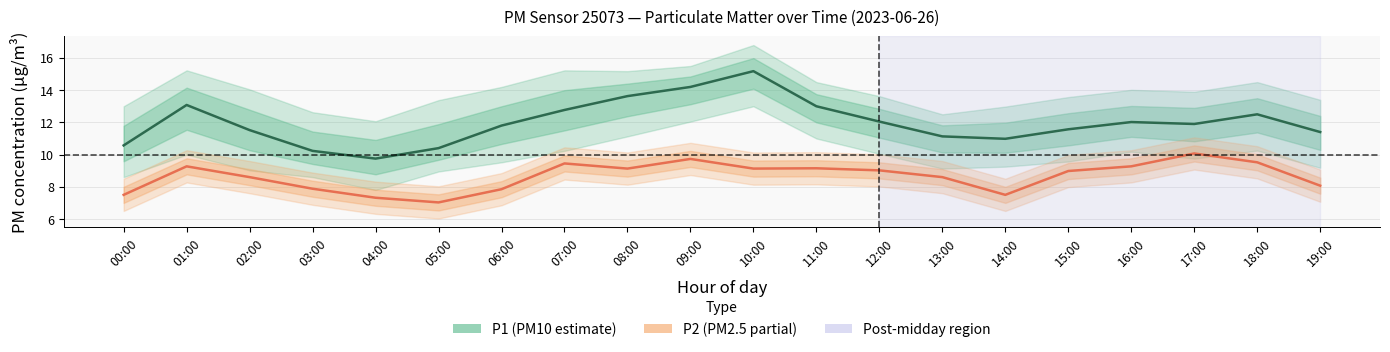

At which category does the chart reach its peak across all series?

10:00